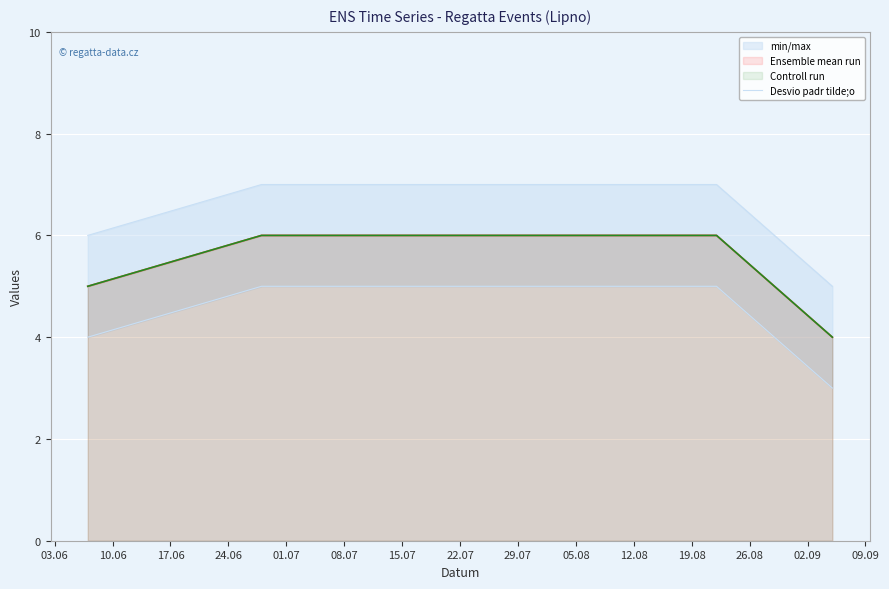

What position from the left is 03.06?

1